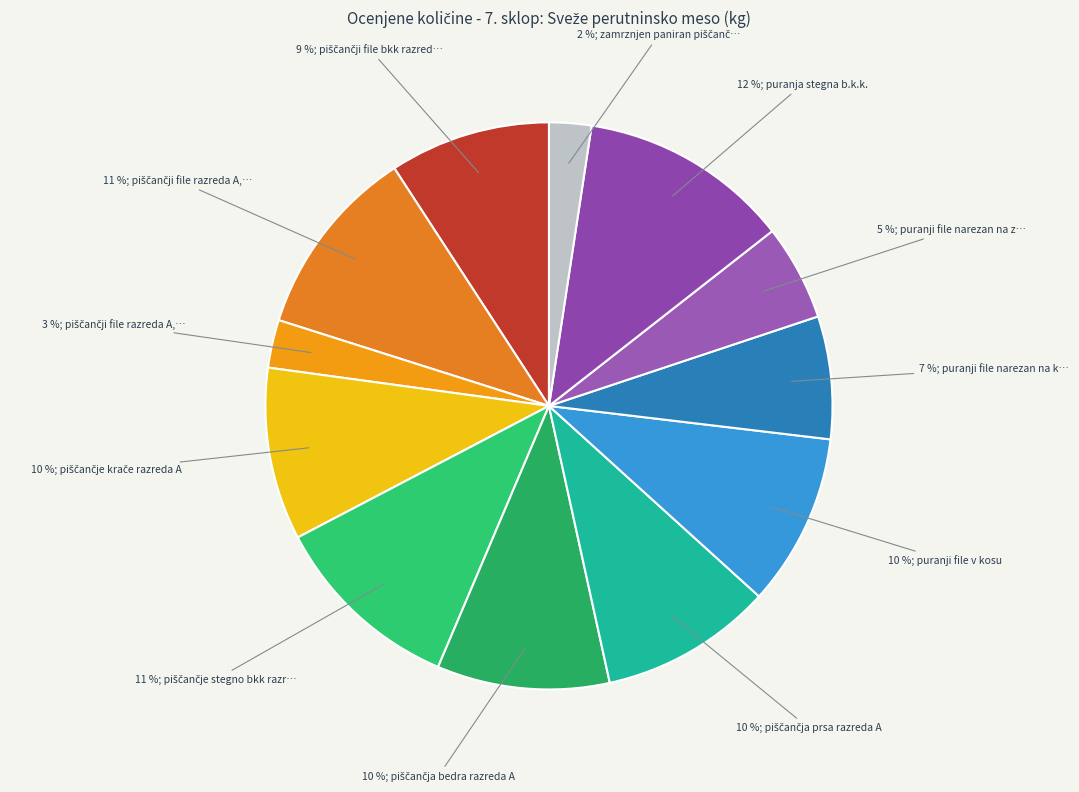

Count the number of slices in the pie.

12